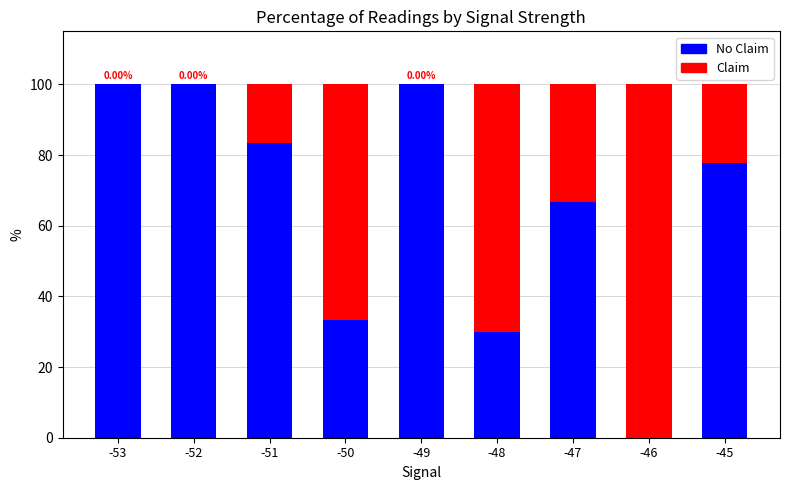

What is the total value across all series at -53?

100.0